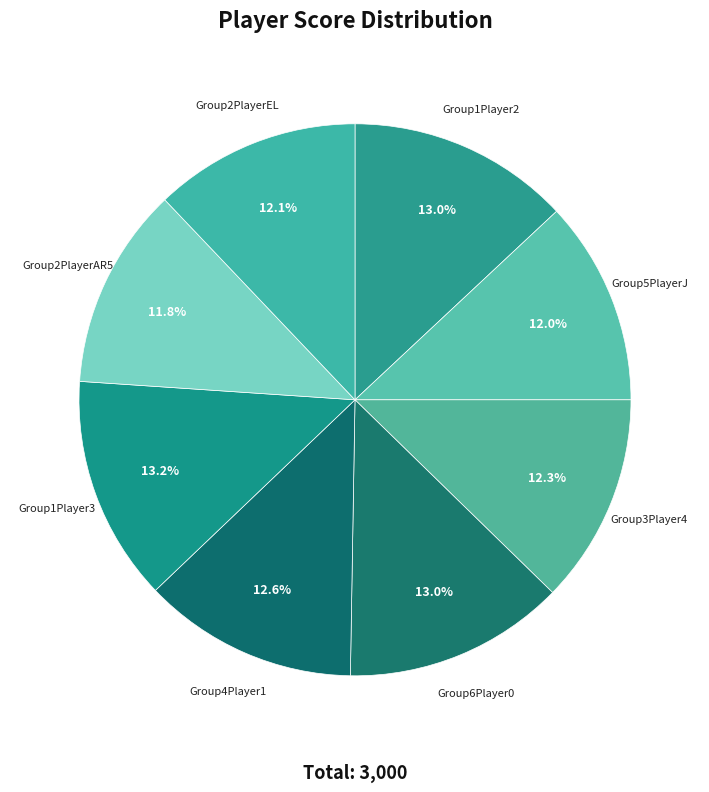

Does any single category account for the majority?

No